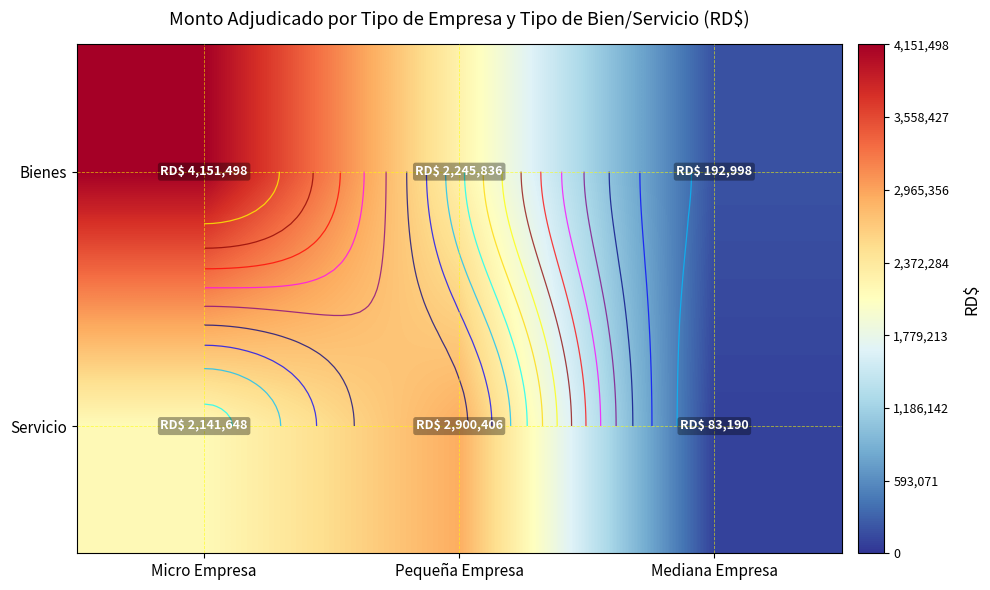

What is the minimum value shown in the chart?

83190.0